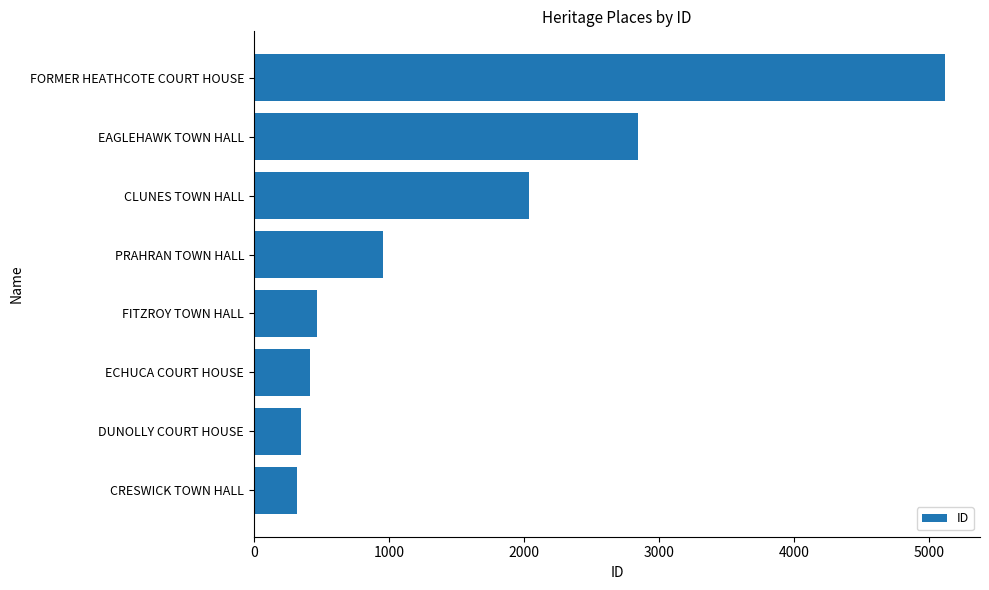

What is the ratio of the value at CLUNES TOWN HALL to the value at ECHUCA COURT HOUSE?

4.9